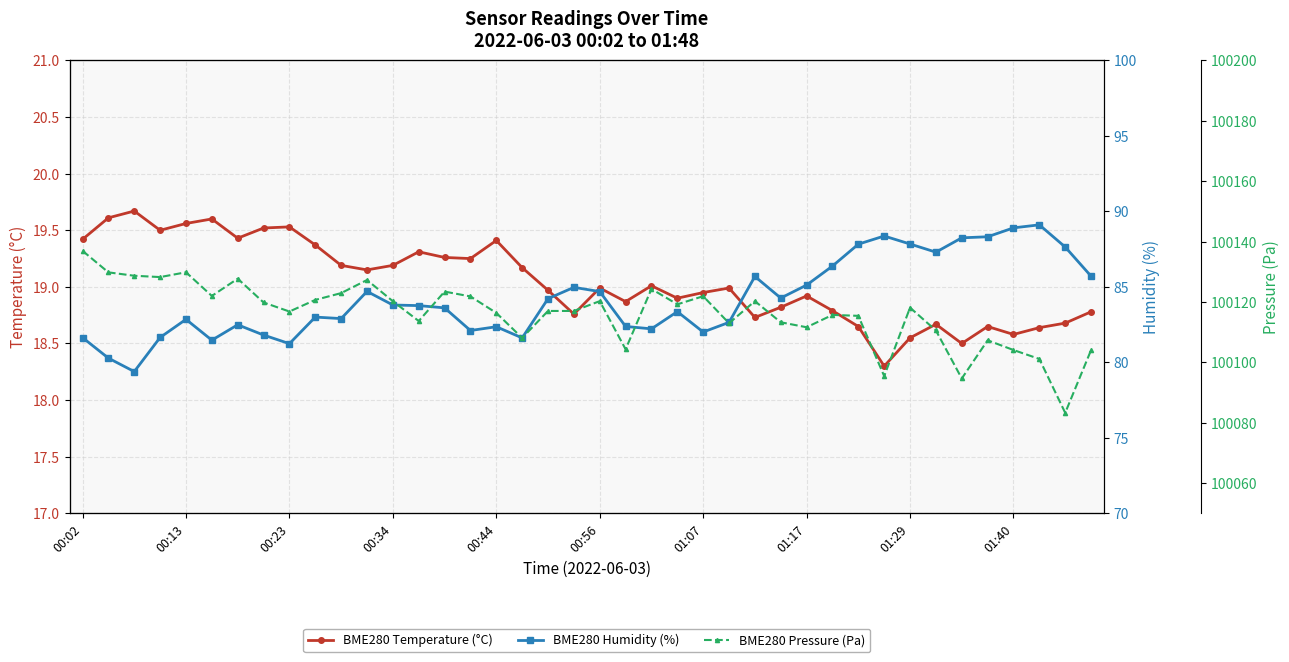

What is the total value across all series at 30?

100221.9